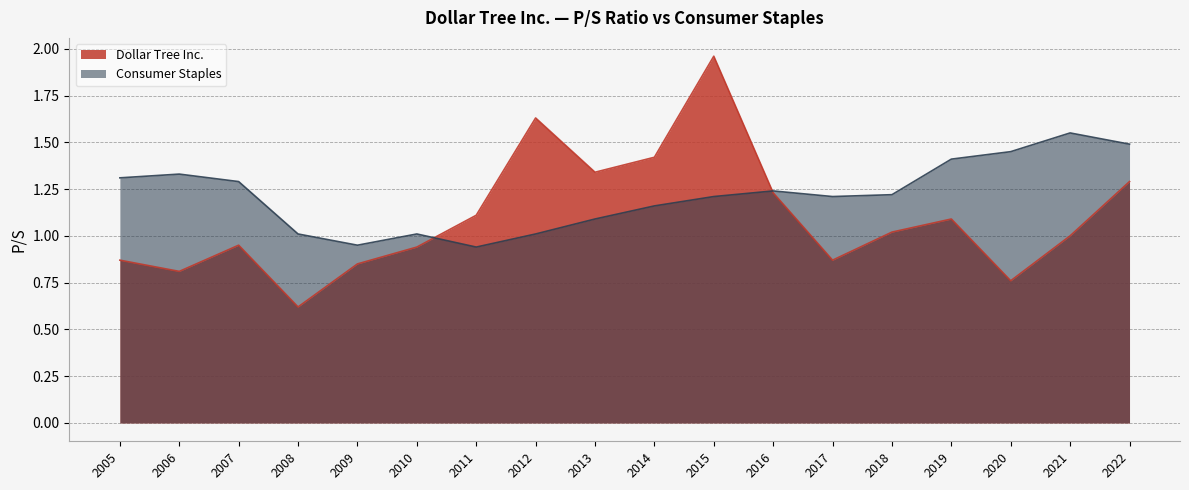

True or false: Consumer Staples and Dollar Tree Inc. intersect in this chart.

True